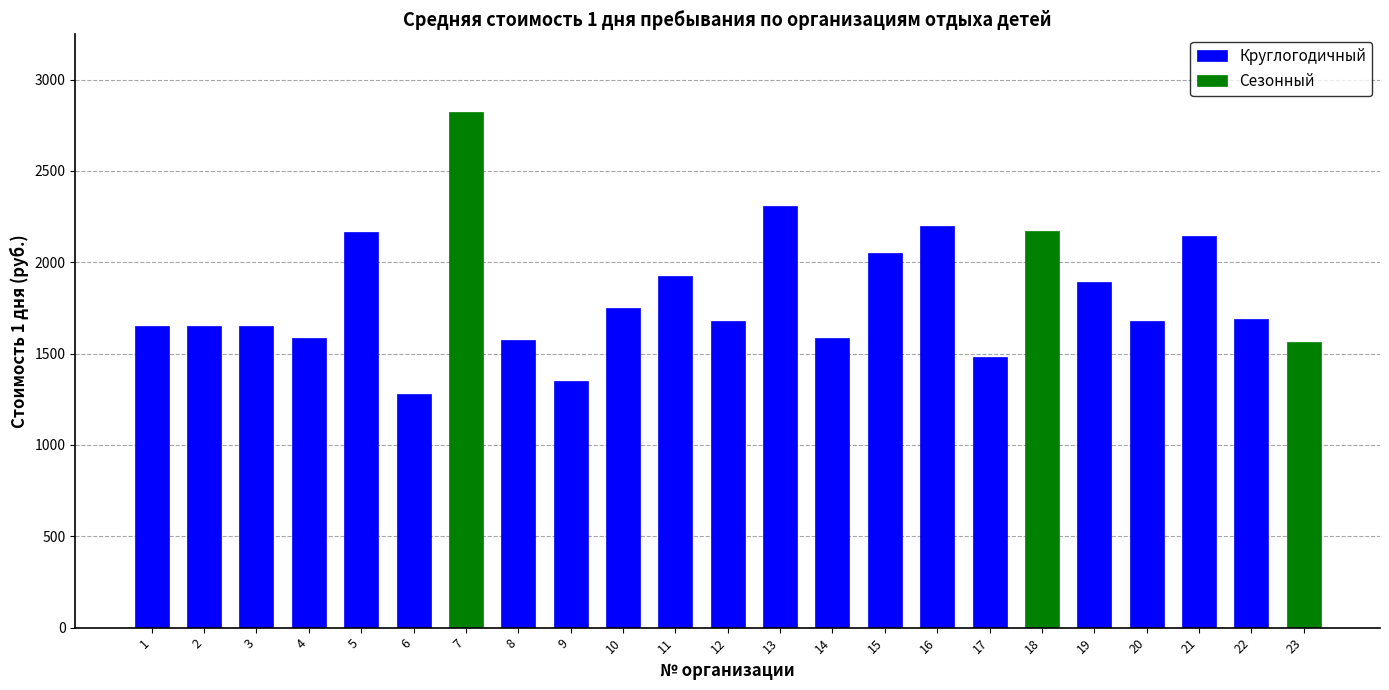

How many series are shown in this chart?

2